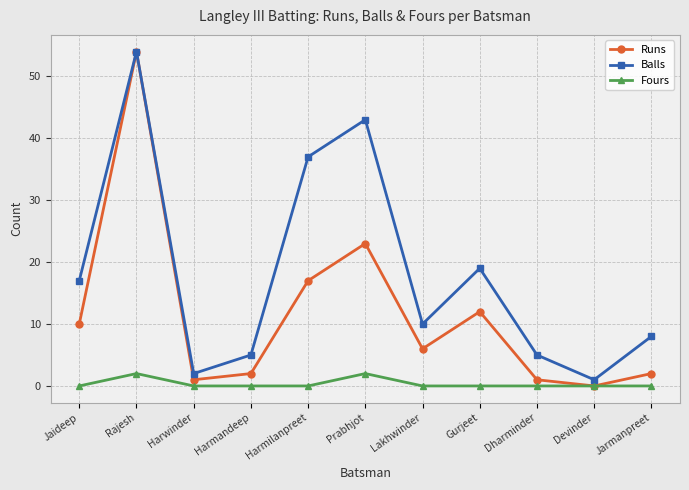

What is the approximate value of Balls at Harwinder?

2